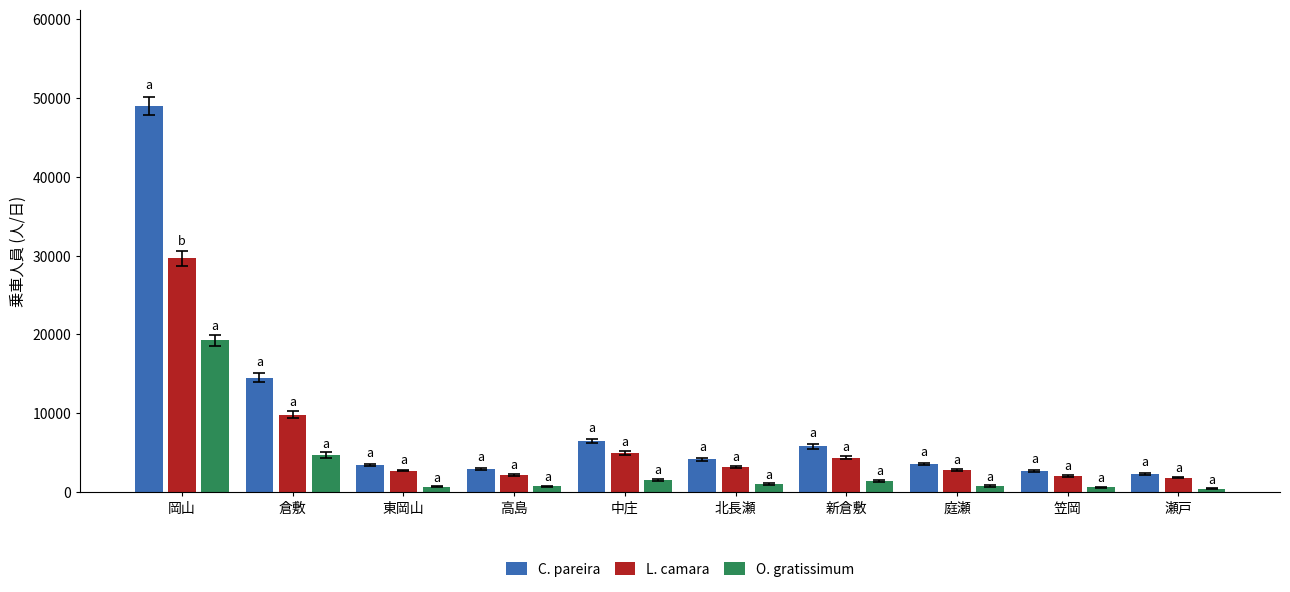

What is the label of the 1st bar from the left?

岡山